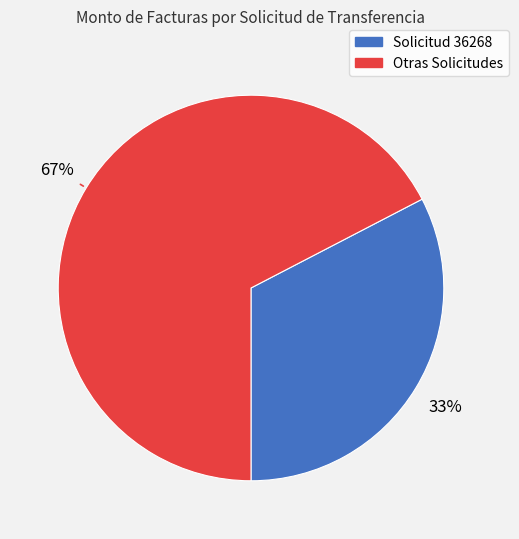

Is there a majority slice in this chart?

Yes